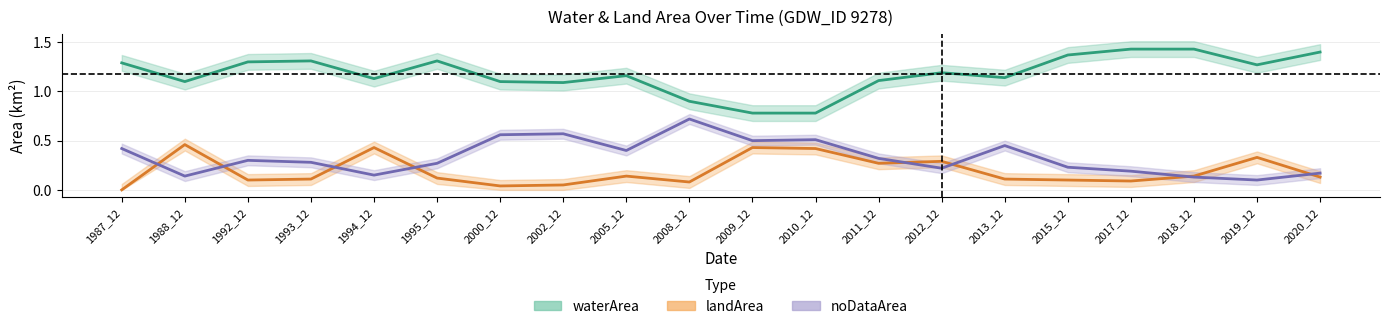

True or false: waterArea and landArea cross at least once.

False